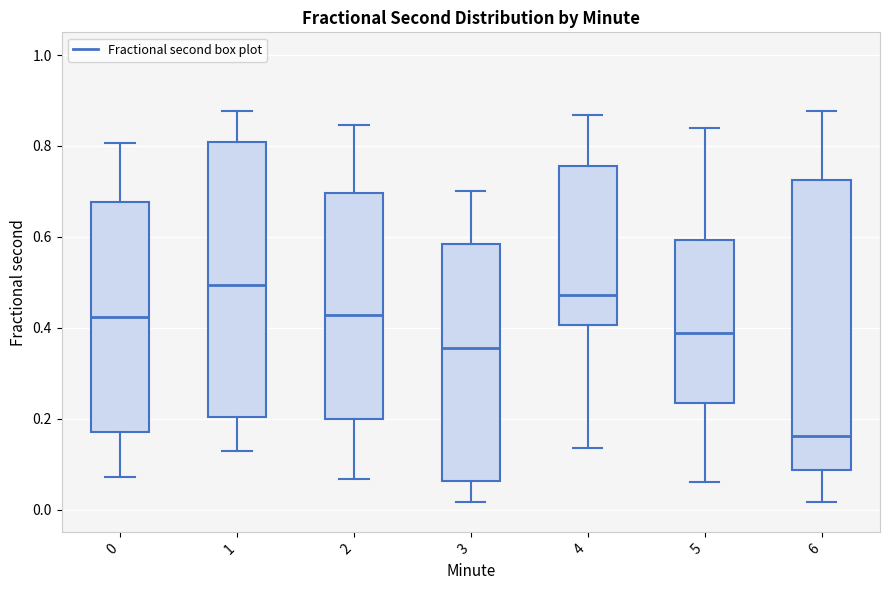

Comparing the boxes themselves (not the whiskers), which one is the tallest?

6